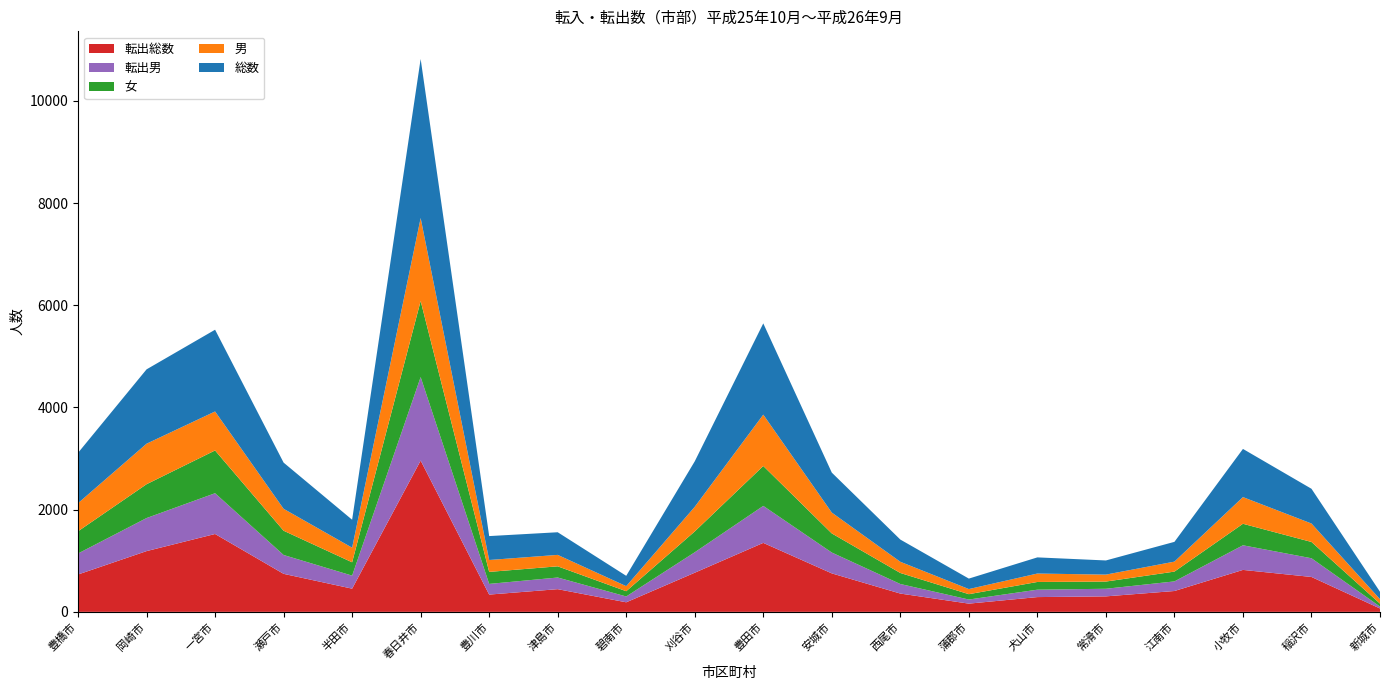

Reading right to left, list all the values displayed in this chart.

総数: 新城市=145	稲沢市=680	小牧市=943	江南市=387	常滑市=277	犬山市=316	蒲郡市=205	西尾市=435	安城市=782	豊田市=1786	刈谷市=890	碧南市=202	津島市=443	豊川市=468	春日井市=3113	半田市=547	瀬戸市=904	一宮市=1600	岡崎市=1455	豊橋市=985
男: 新城市=87	稲沢市=361	小牧市=522	江南市=195	常滑市=136	犬山市=165	蒲郡市=100	西尾市=219	安城市=408	豊田市=1005	刈谷市=482	碧南市=99	津島市=224	豊川市=233	春日井市=1623	半田市=286	瀬戸市=429	一宮市=763	岡崎市=793	豊橋市=550
女: 新城市=58	稲沢市=319	小牧市=421	江南市=192	常滑市=141	犬山市=151	蒲郡市=105	西尾市=216	安城市=374	豊田市=781	刈谷市=408	碧南市=103	津島市=219	豊川市=235	春日井市=1490	半田市=261	瀬戸市=475	一宮市=837	岡崎市=662	豊橋市=435
転出総数: 新城市=66	稲沢市=683	小牧市=821	江南市=408	常滑市=303	犬山市=289	蒲郡市=161	西尾市=358	安城市=753	豊田市=1350	刈谷市=766	碧南市=187	津島市=444	豊川市=338	春日井市=2961	半田市=454	瀬戸市=744	一宮市=1524	岡崎市=1189	豊橋市=731
転出男: 新城市=37	稲沢市=366	小牧市=482	江南市=188	常滑市=149	犬山市=145	蒲郡市=80	西尾市=187	安城市=408	豊田市=724	刈谷市=400	碧南市=114	津島市=228	豊川市=209	春日井市=1634	半田市=255	瀬戸市=369	一宮市=798	岡崎市=647	豊橋市=411